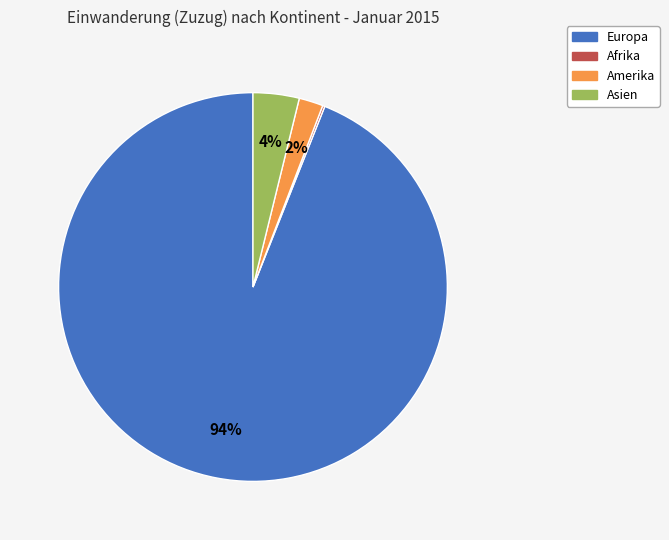

The Europa slice represents 99% of the pie. True or false?

False